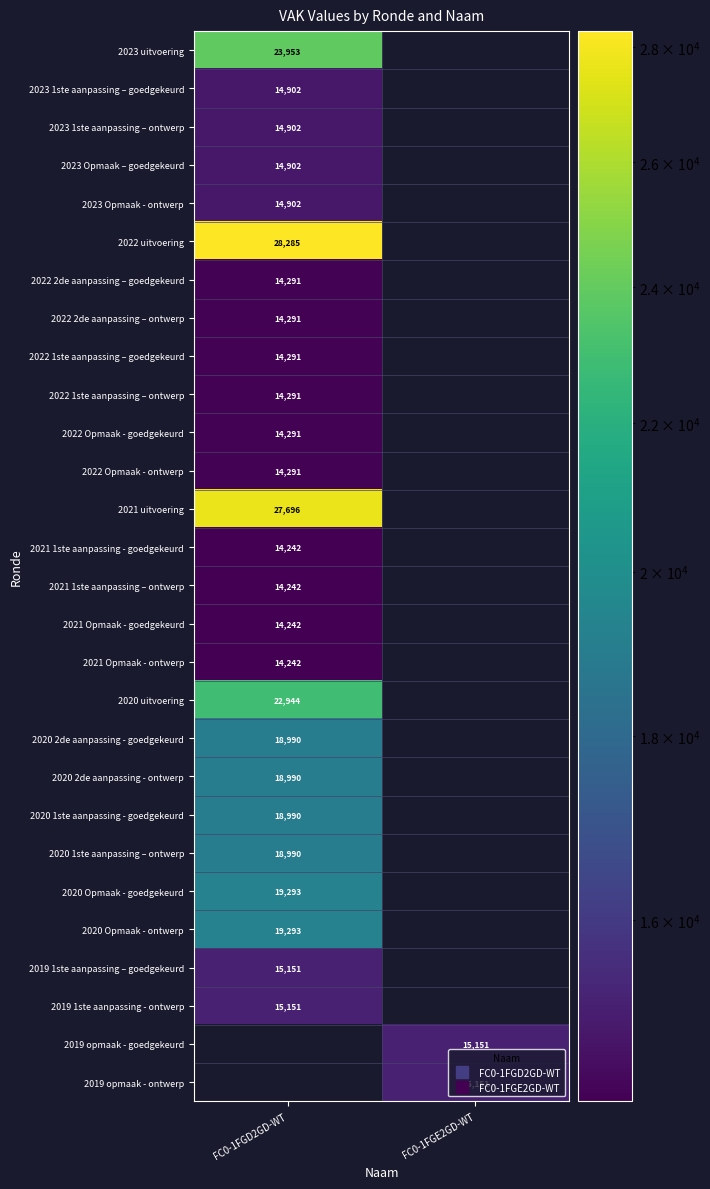

At FC0-1FGD2GD-WT, list the series in order from largest to smallest.

2022 uitvoering, 2021 uitvoering, 2023 uitvoering, 2020 uitvoering, 2020 Opmaak - goedgekeurd, 2020 Opmaak - ontwerp, 2020 2de aanpassing - goedgekeurd, 2020 2de aanpassing - ontwerp, 2020 1ste aanpassing - goedgekeurd, 2020 1ste aanpassing – ontwerp, 2019 1ste aanpassing – goedgekeurd, 2019 1ste aanpassing - ontwerp, 2023 1ste aanpassing – goedgekeurd, 2023 1ste aanpassing – ontwerp, 2023 Opmaak – goedgekeurd, 2023 Opmaak - ontwerp, 2022 2de aanpassing – goedgekeurd, 2022 2de aanpassing – ontwerp, 2022 1ste aanpassing – goedgekeurd, 2022 1ste aanpassing – ontwerp, 2022 Opmaak - goedgekeurd, 2022 Opmaak - ontwerp, 2021 1ste aanpassing - goedgekeurd, 2021 1ste aanpassing – ontwerp, 2021 Opmaak - goedgekeurd, 2021 Opmaak - ontwerp, 2019 opmaak - goedgekeurd, 2019 opmaak - ontwerp